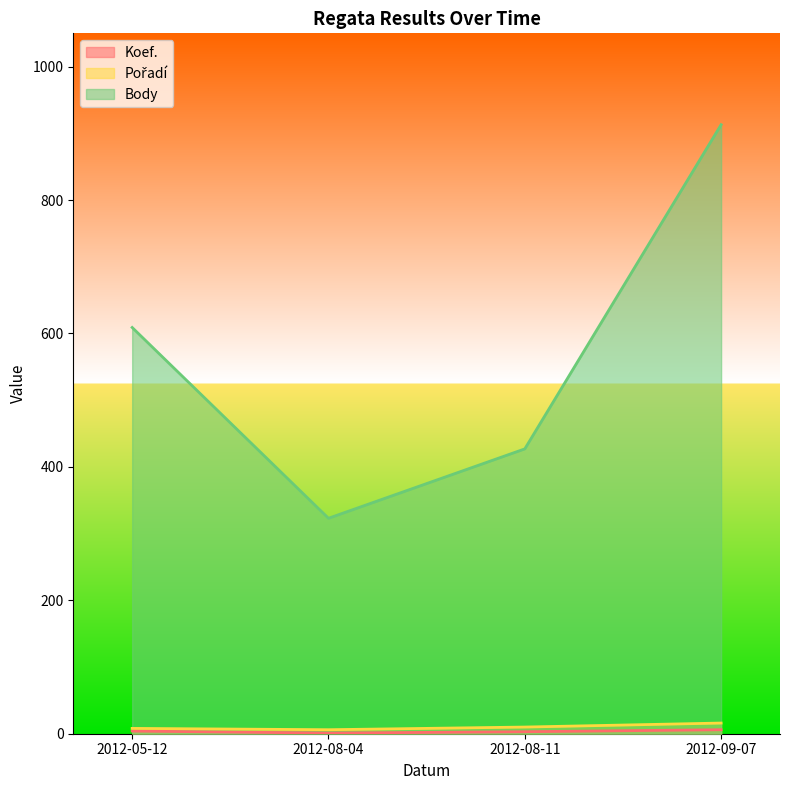

At which category does Body reach its first local valley?

2012-08-04